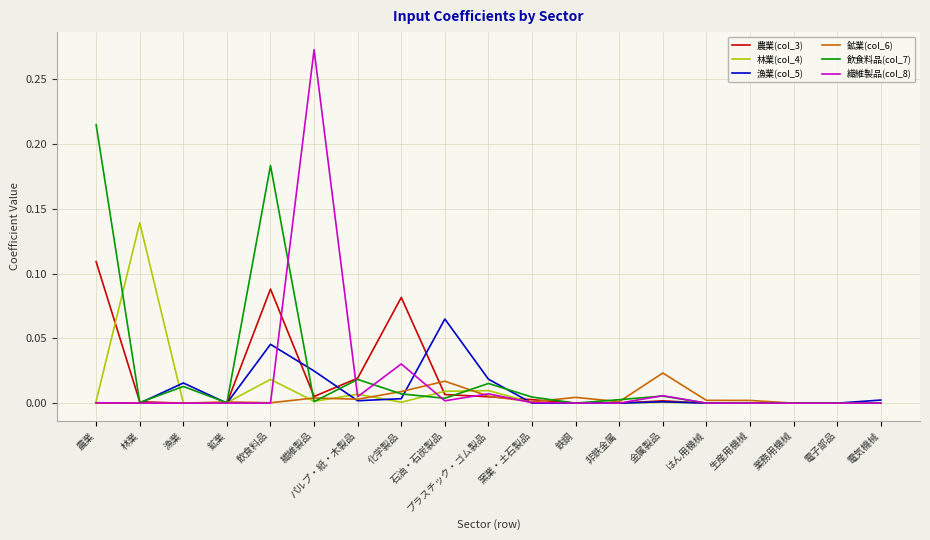

What position from the left is 石油・石炭製品?

9